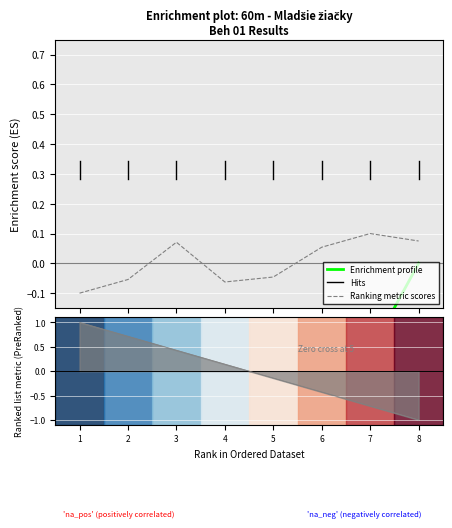

What is the difference between the maximum and minimum values in the Výkon series?

2.0